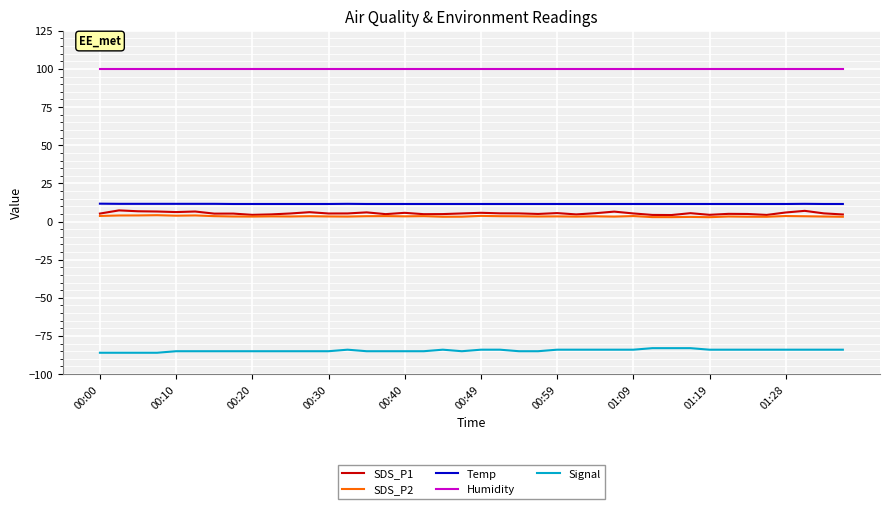

What is the difference between the maximum and minimum values in the SDS_P2 series?

1.3